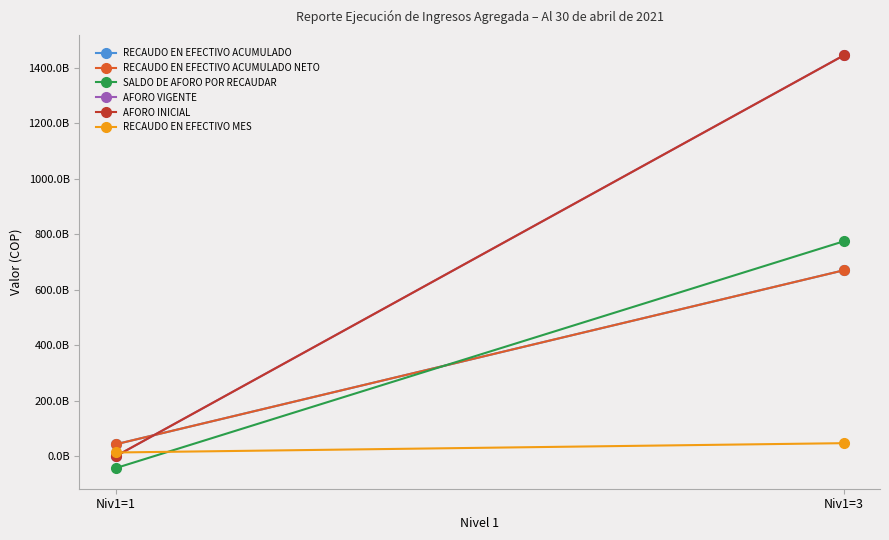

What is the sum of all RECAUDO EN EFECTIVO ACUMULADO NETO values?

713122099436.8